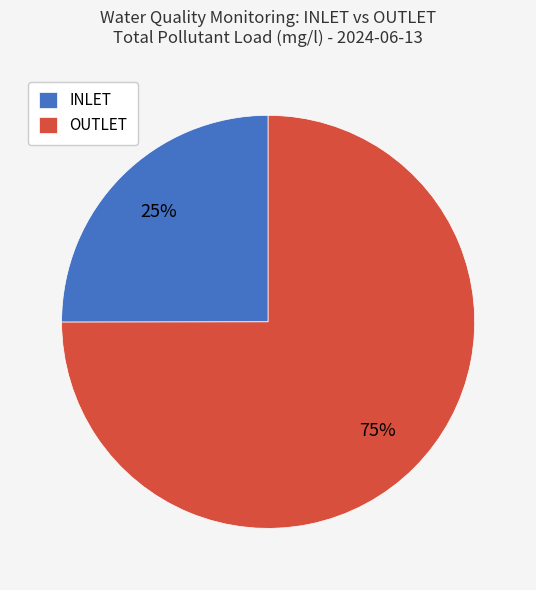

True or false: INLET accounts for 25% of the total.

True